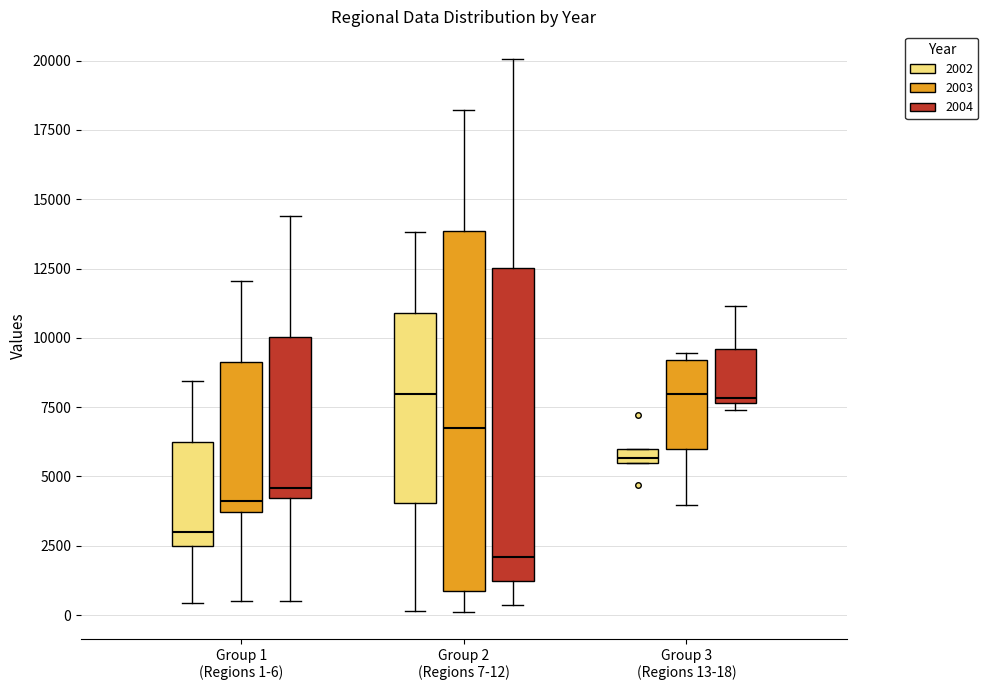

Which box's median line is the lowest?

Group 2 (Regions 7-12) (2004)